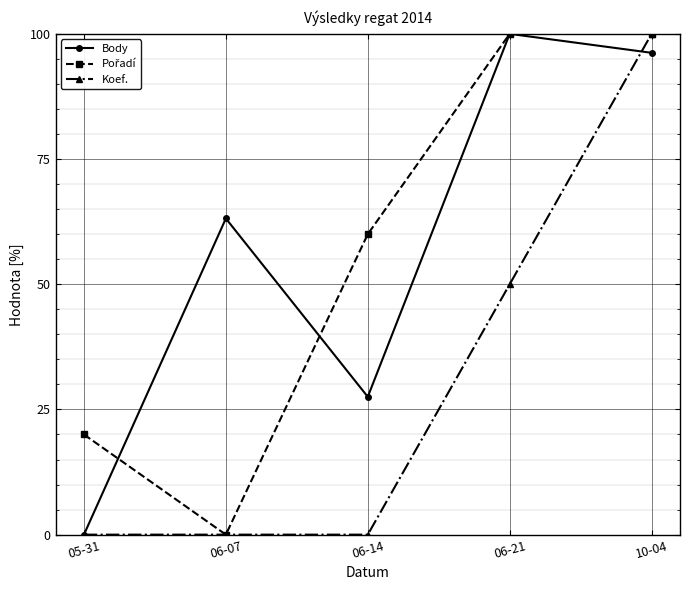

True or false: Body has more than 2 points higher than both neighbors.

False